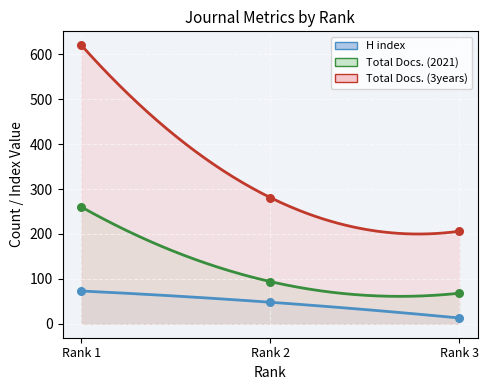

Is the value of Total Docs. (2021) at Rank 3 greater than the value of Total Docs. (3years) at Rank 1?

No